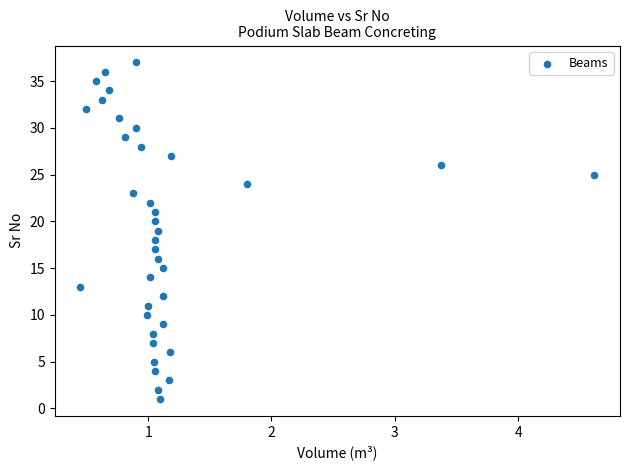

What is the range of Y values (max minus min)?

36